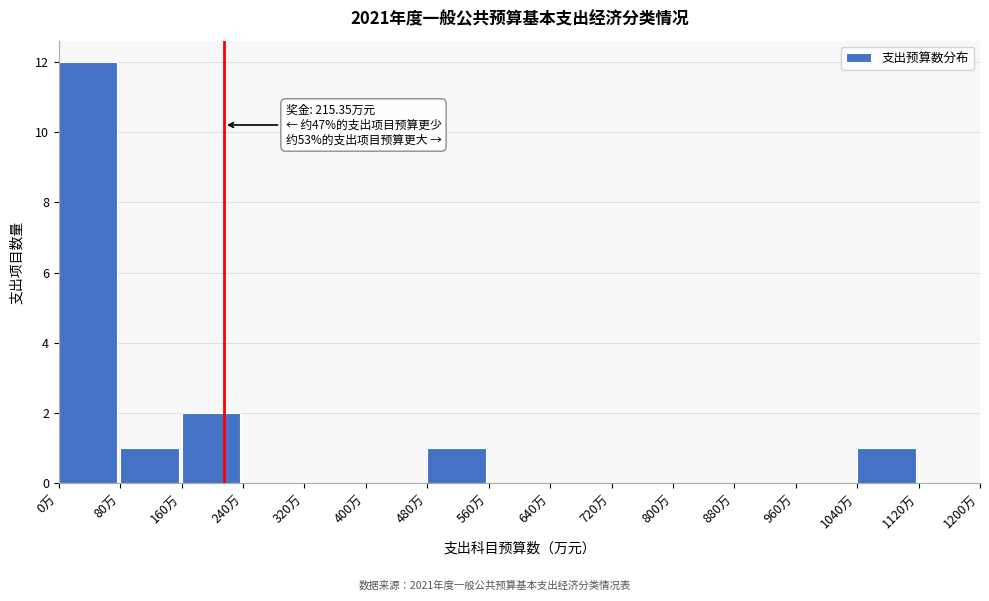

Over which range of the x-axis is the bar tallest?

0 to 80